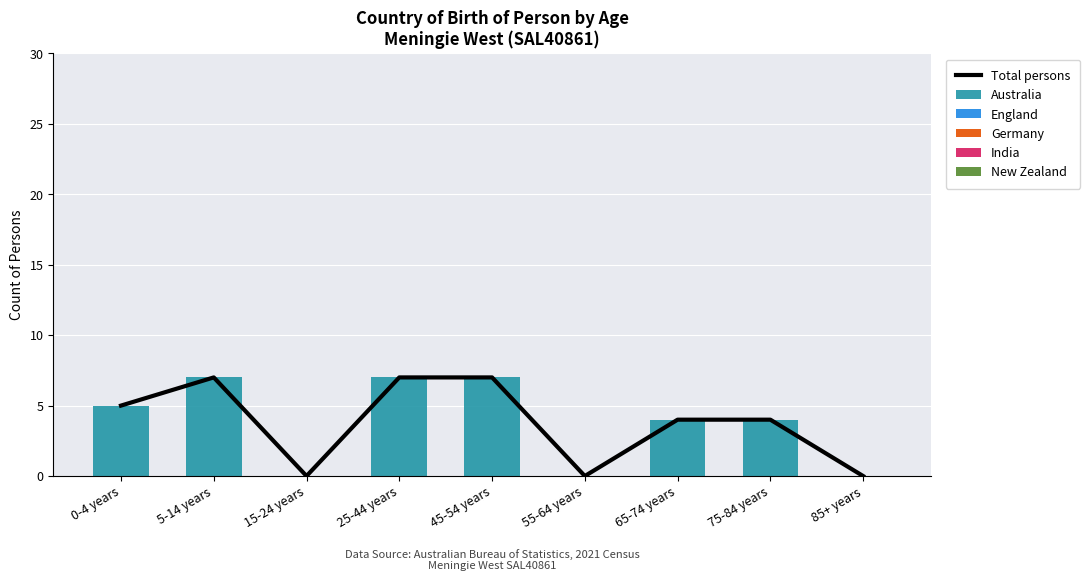

How many Total persons values are between 0 and 7?

9